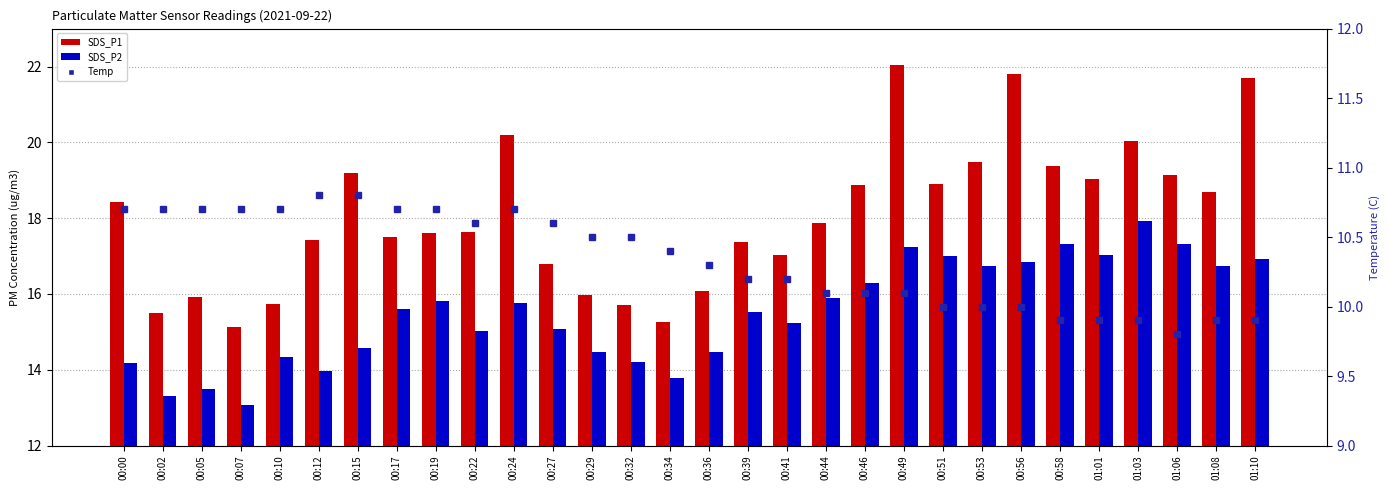

Reading right to left, transcribe all the data shown in this chart.

SDS_P1: 21.7	18.7	19.1	20.0	19.0	19.4	21.8	19.5	18.9	22.0	18.9	17.9	17.0	17.4	16.1	15.3	15.7	16.0	16.8	20.2	17.6	17.6	17.5	19.2	17.4	15.7	15.1	15.9	15.5	18.4
SDS_P2: 16.9	16.7	17.3	17.9	17.0	17.3	16.8	16.7	17.0	17.2	16.3	15.9	15.2	15.5	14.5	13.8	14.2	14.5	15.1	15.8	15.0	15.8	15.6	14.6	14.0	14.3	13.1	13.5	13.3	14.2
Temp: 9.9	9.9	9.8	9.9	9.9	9.9	10.0	10.0	10.0	10.1	10.1	10.1	10.2	10.2	10.3	10.4	10.5	10.5	10.6	10.7	10.6	10.7	10.7	10.8	10.8	10.7	10.7	10.7	10.7	10.7